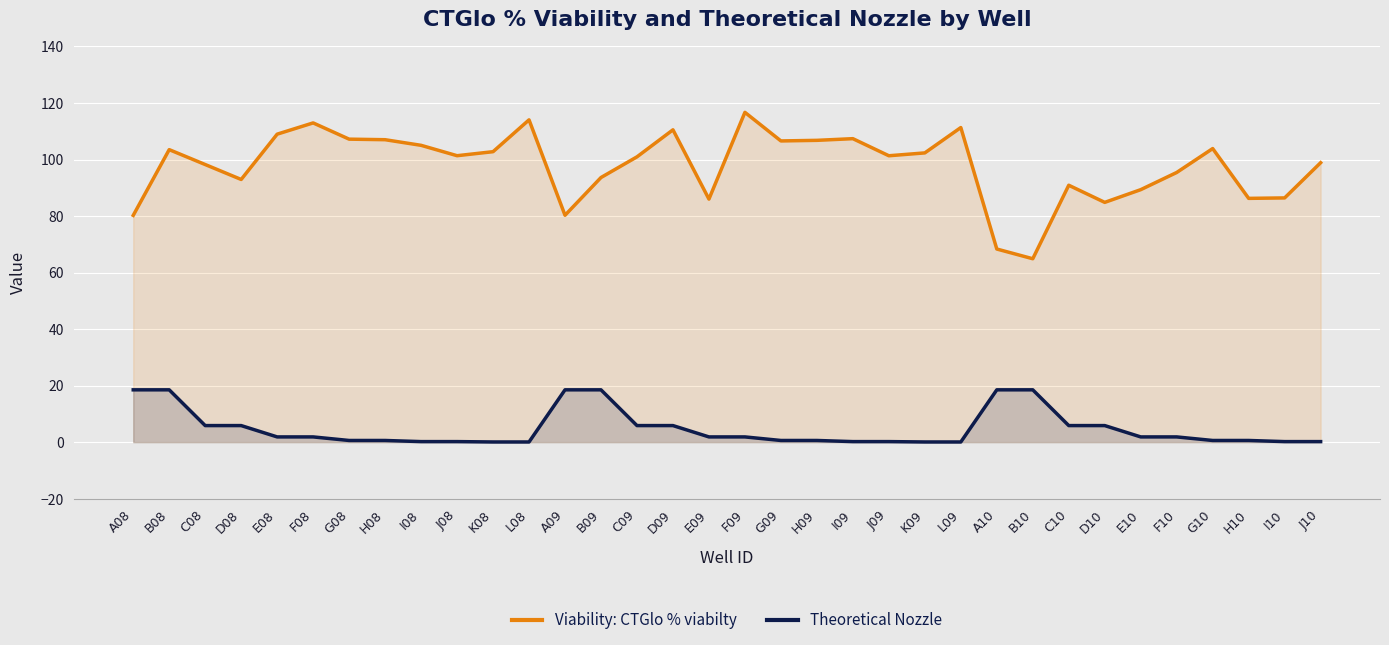

At which label does Viability: CTGlo % viabilty first exceed 101?

B08